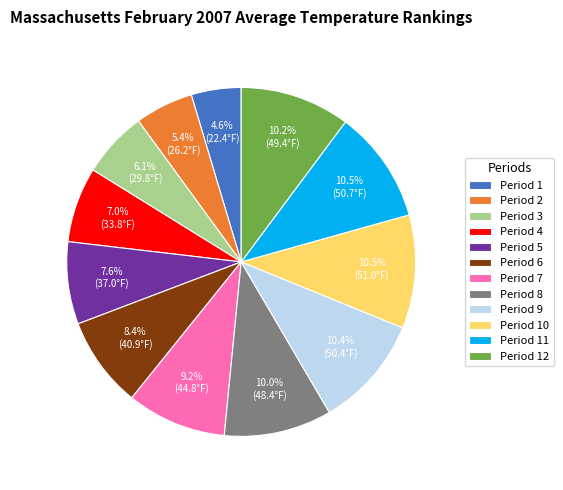

What portion of the pie excludes Period 11?

89.5%